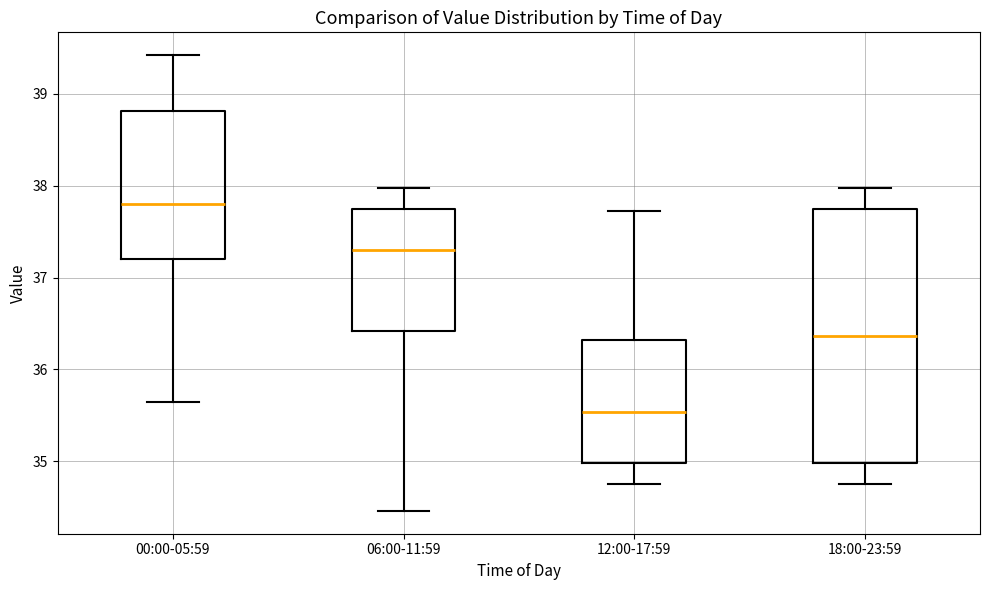

Where does the median line of the box for 06:00-11:59 sit on the y-axis? The values are not printed on the chart, so give them approximately, as read against the axis.

37.3